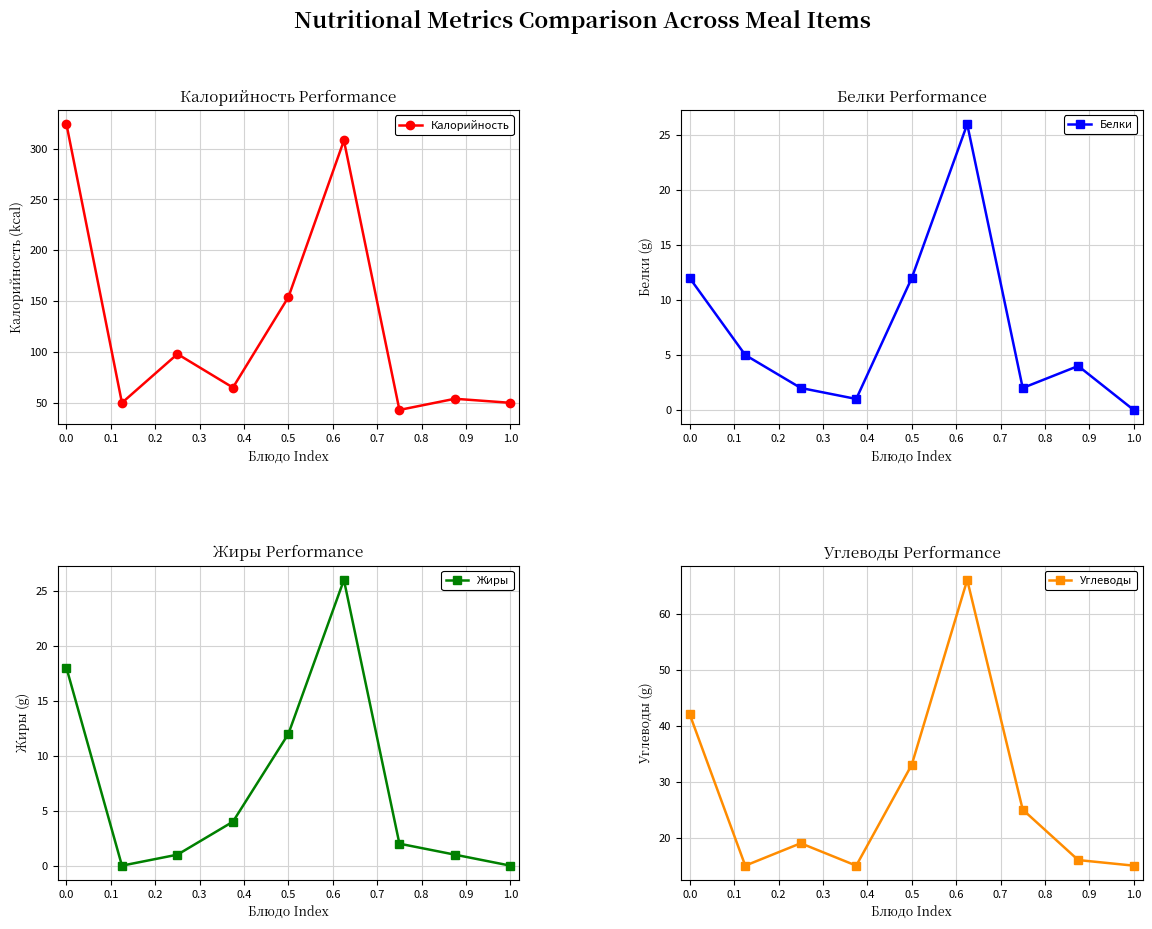

True or false: Жиры has a value of 18 at 0.0.

True